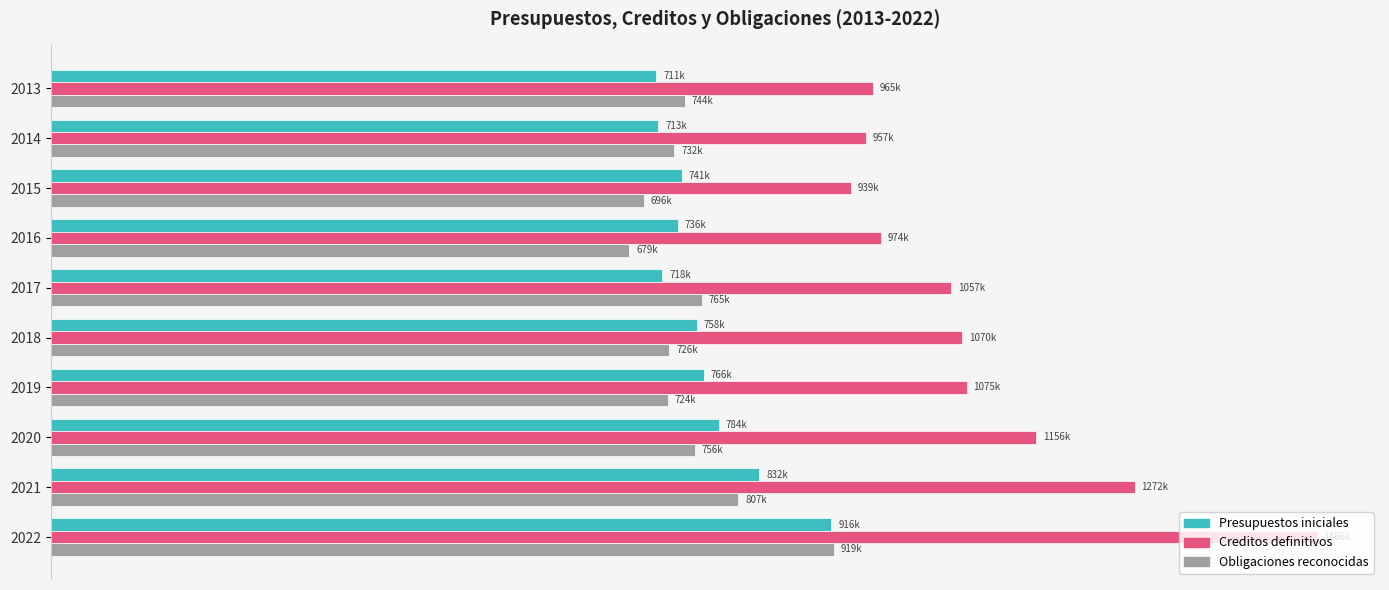

What are all the series names shown in the legend?

Presupuestos iniciales, Creditos definitivos, Obligaciones reconocidas